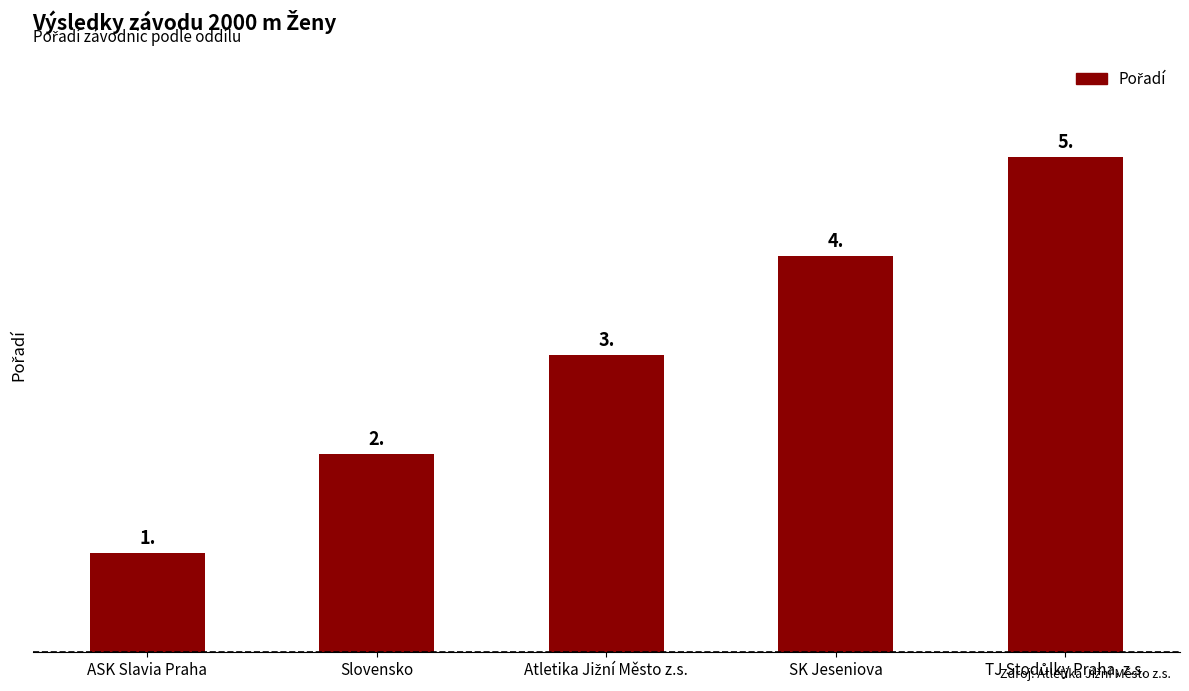

What is the ratio of the value at ASK Slavia Praha to the value at Slovensko?

0.5